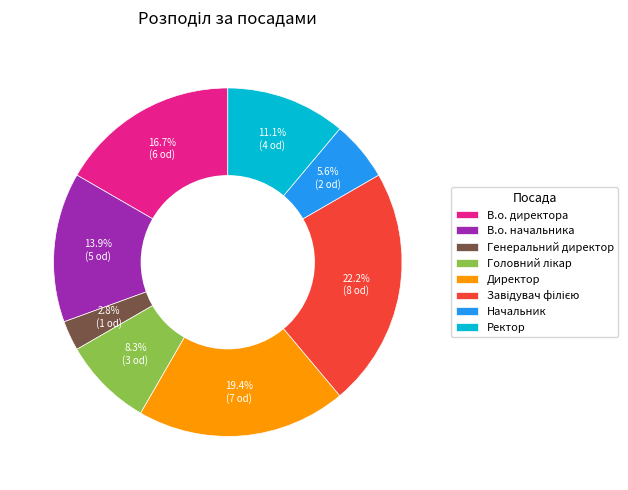

To the nearest percent, what is the average slice percentage?

12%